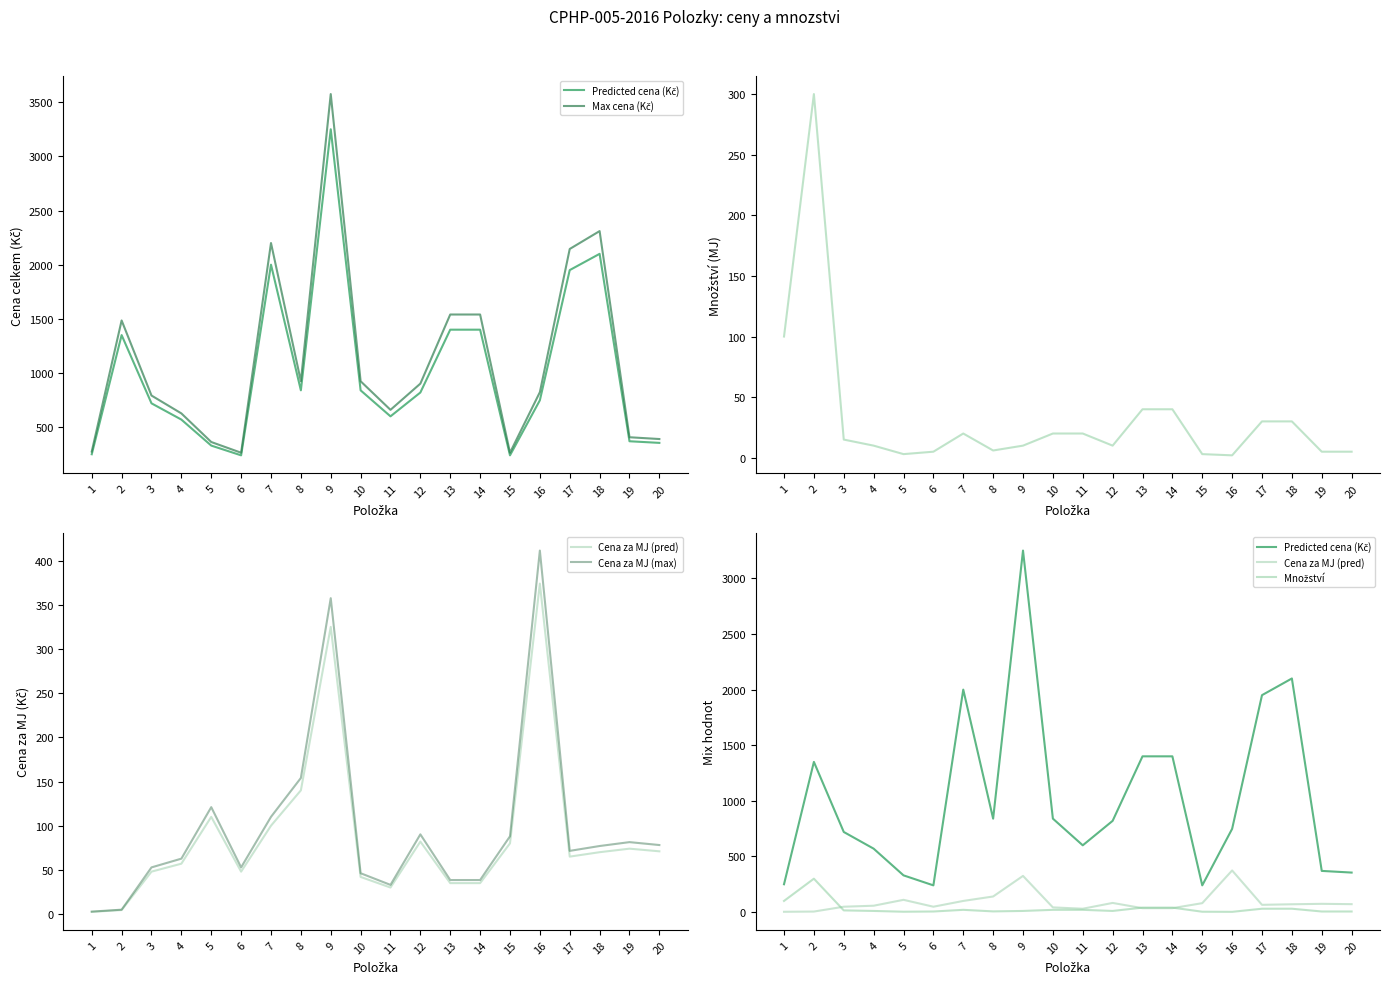

At 18, list the series in order from largest to smallest.

Max cena (Kč), Predicted cena (Kč), Cena za MJ (max), Cena za MJ (pred), Množství